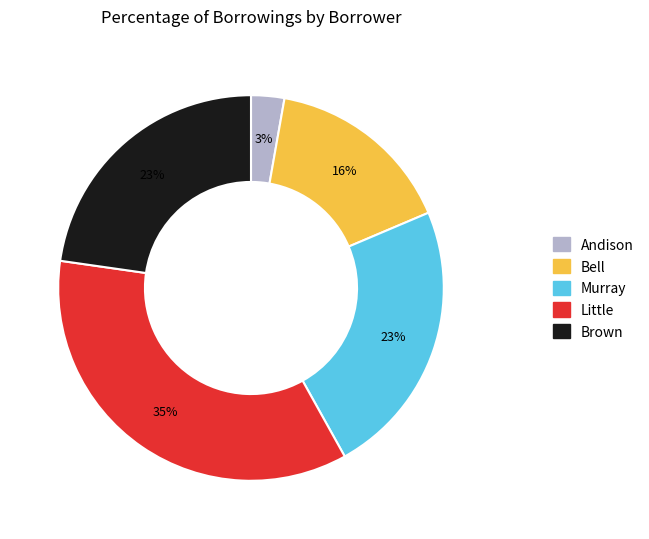

How many slices are in this pie chart?

5